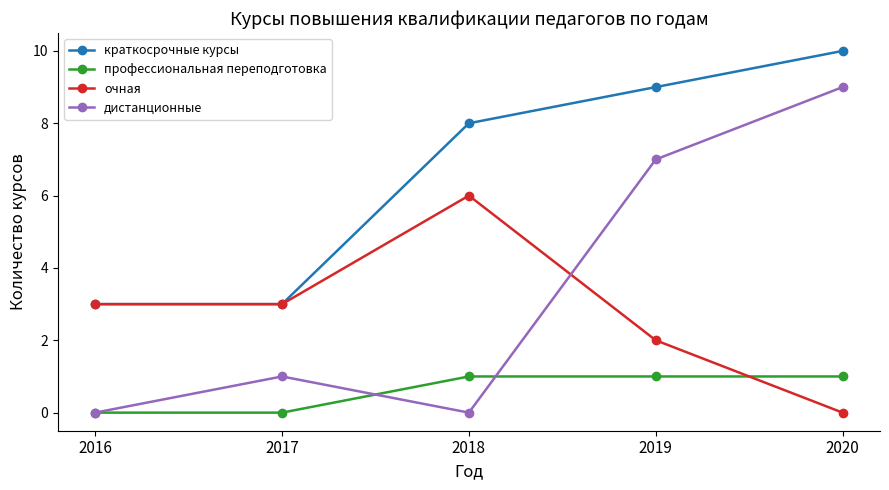

Which series has the largest total across all categories?

краткосрочные курсы